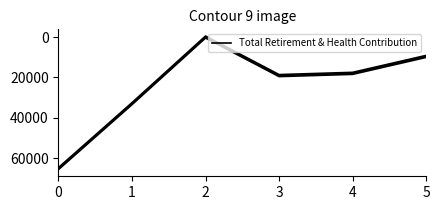

Which has a higher value, 4 or 3?

3